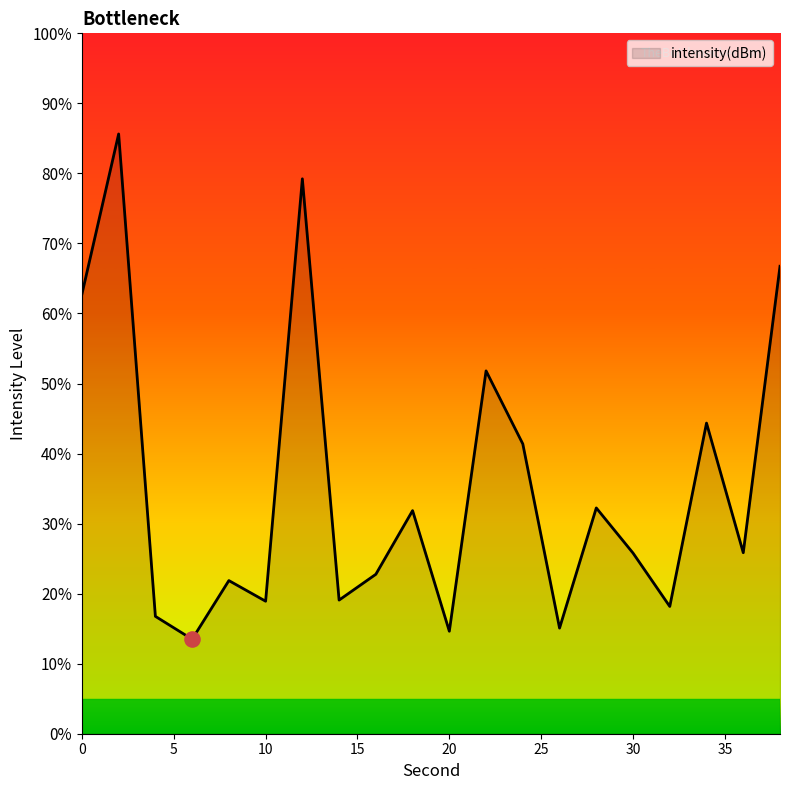

What is the greatest value displayed?

85.6